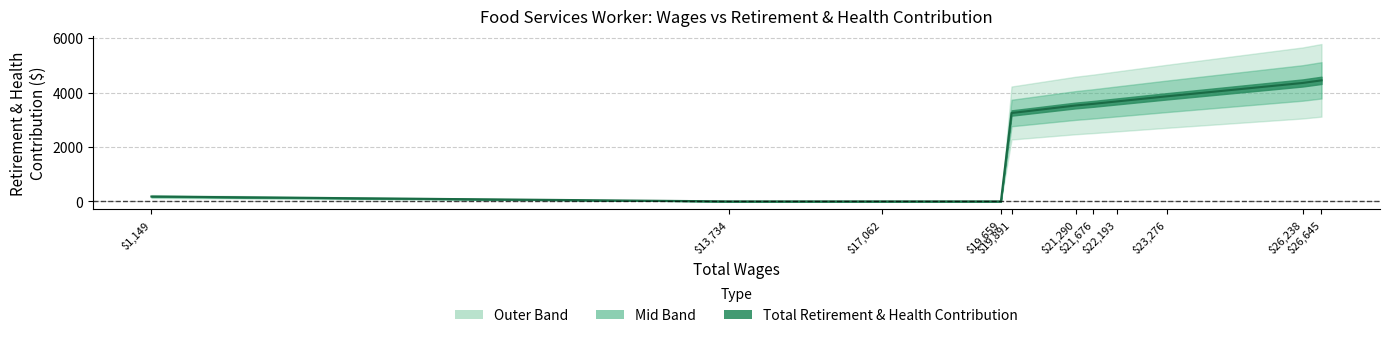

What is the sum of the values at 22193 and 13734?

3674